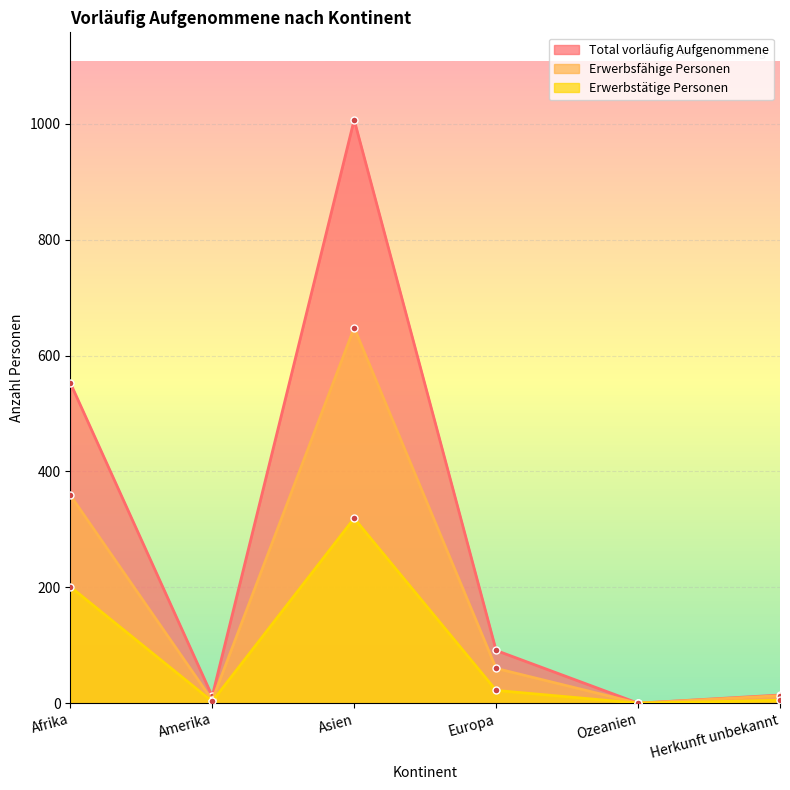

True or false: Erwerbsfähige Personen and Total vorläufig Aufgenommene cross at least once.

False